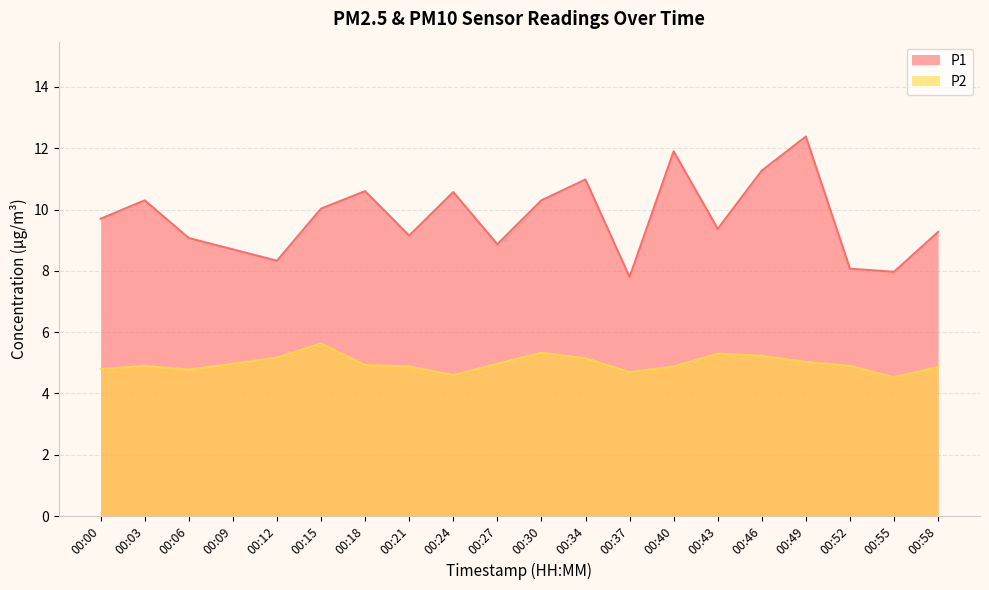

In P2, how many points are lower than both neighbors (excluding endpoints)?

4